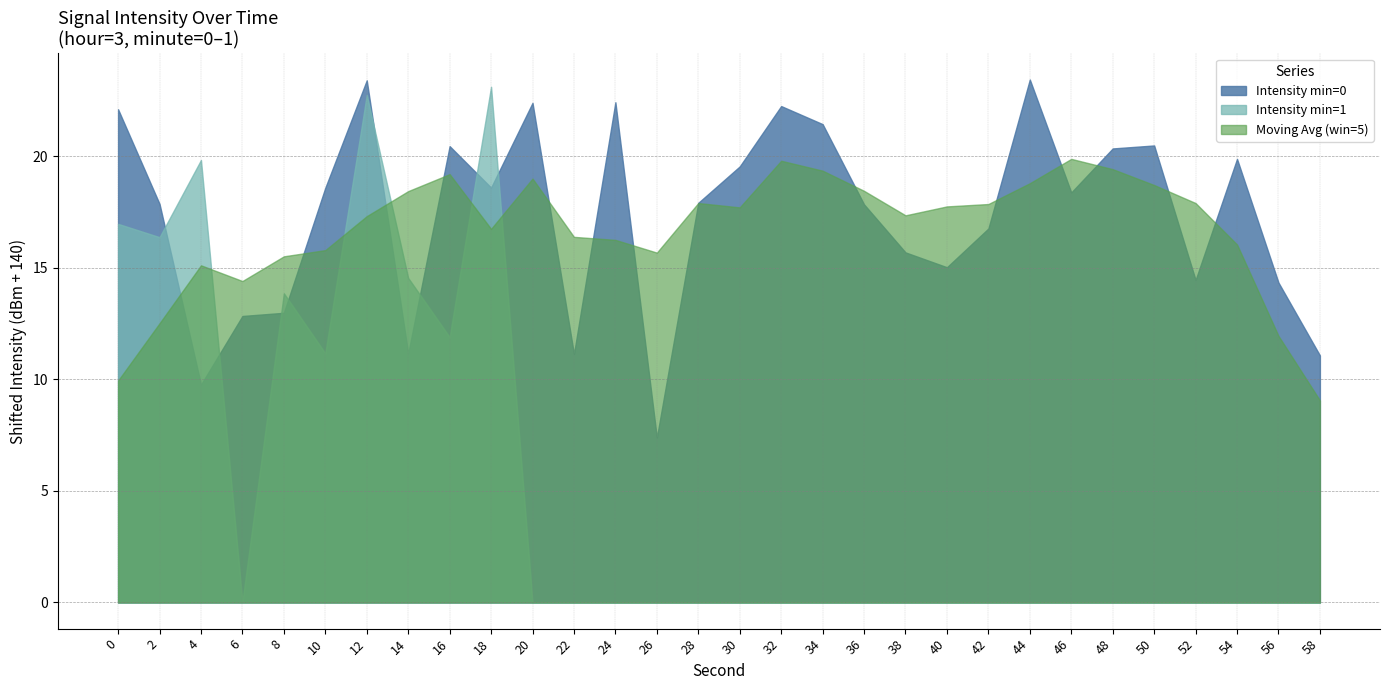

Between 12 and 26, which is larger?

12